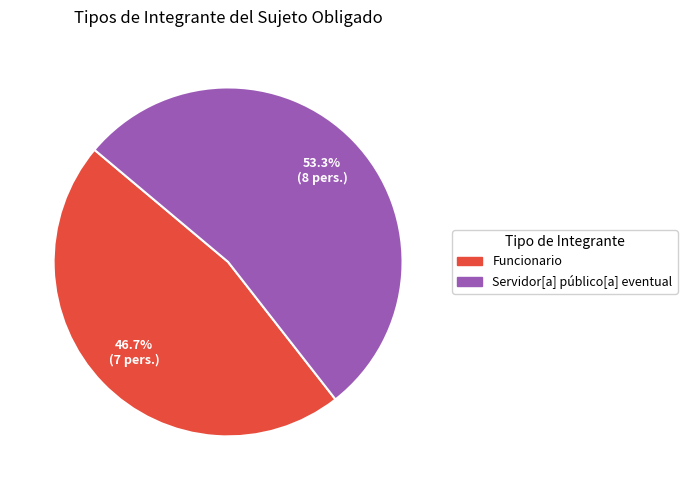

Count the number of slices in the pie.

2